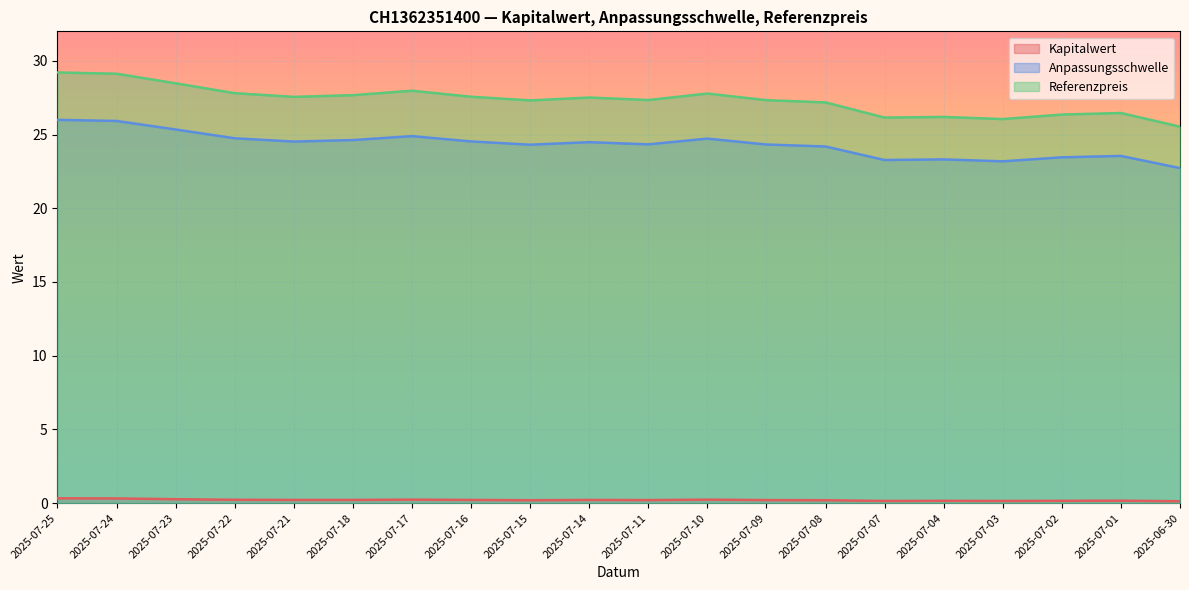

Rank the series at 2025-07-09 from highest to lowest value.

Referenzpreis, Anpassungsschwelle, Kapitalwert